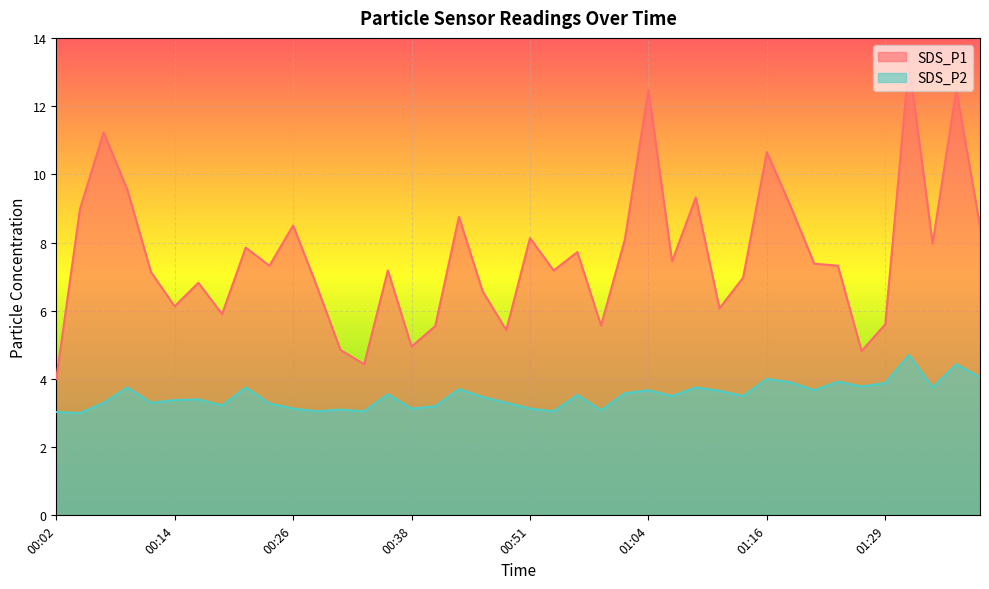

What is the spread (max minus min) of values at 01:14?

3.5